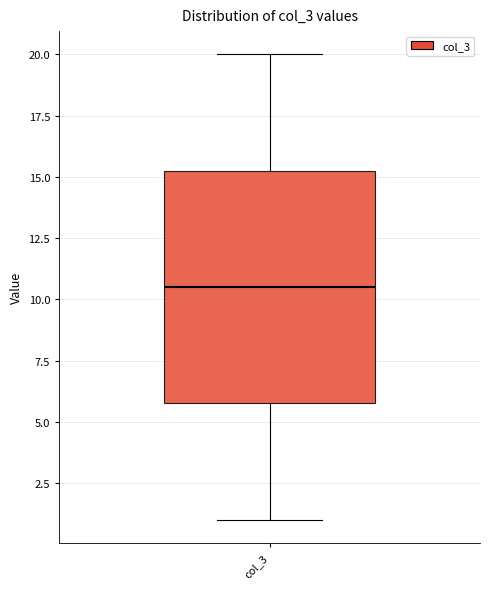

Where does the median line of the box for col_3 sit on the y-axis? The values are not printed on the chart, so give them approximately, as read against the axis.

10.5